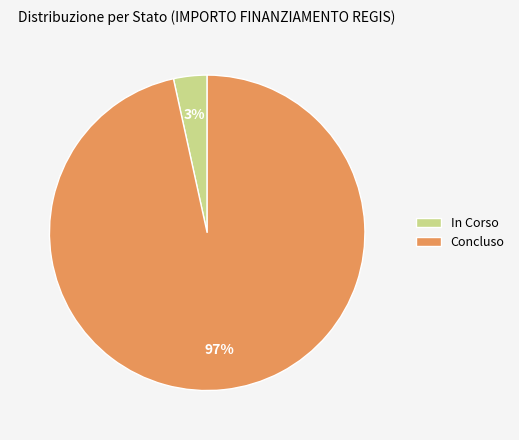

Rank the categories by value from highest to lowest.

Concluso, In Corso